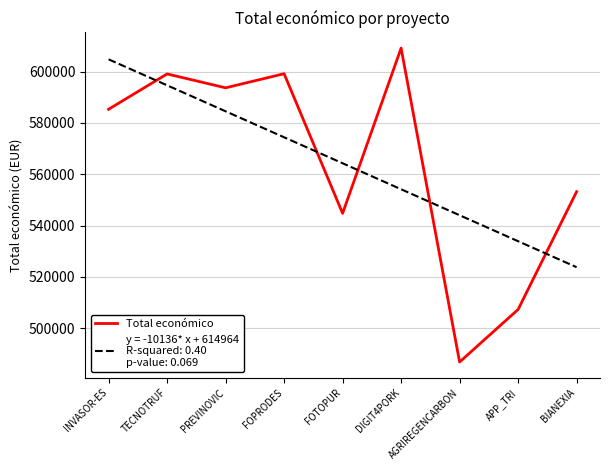

What is the spread (max minus min) of values at FOPRODES?

24790.5